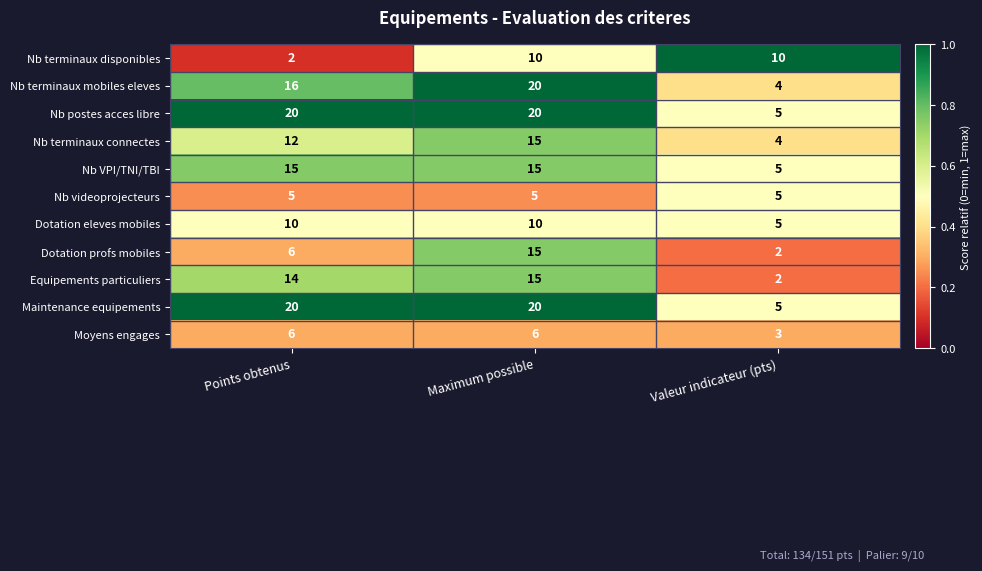

How many series are shown in this chart?

11